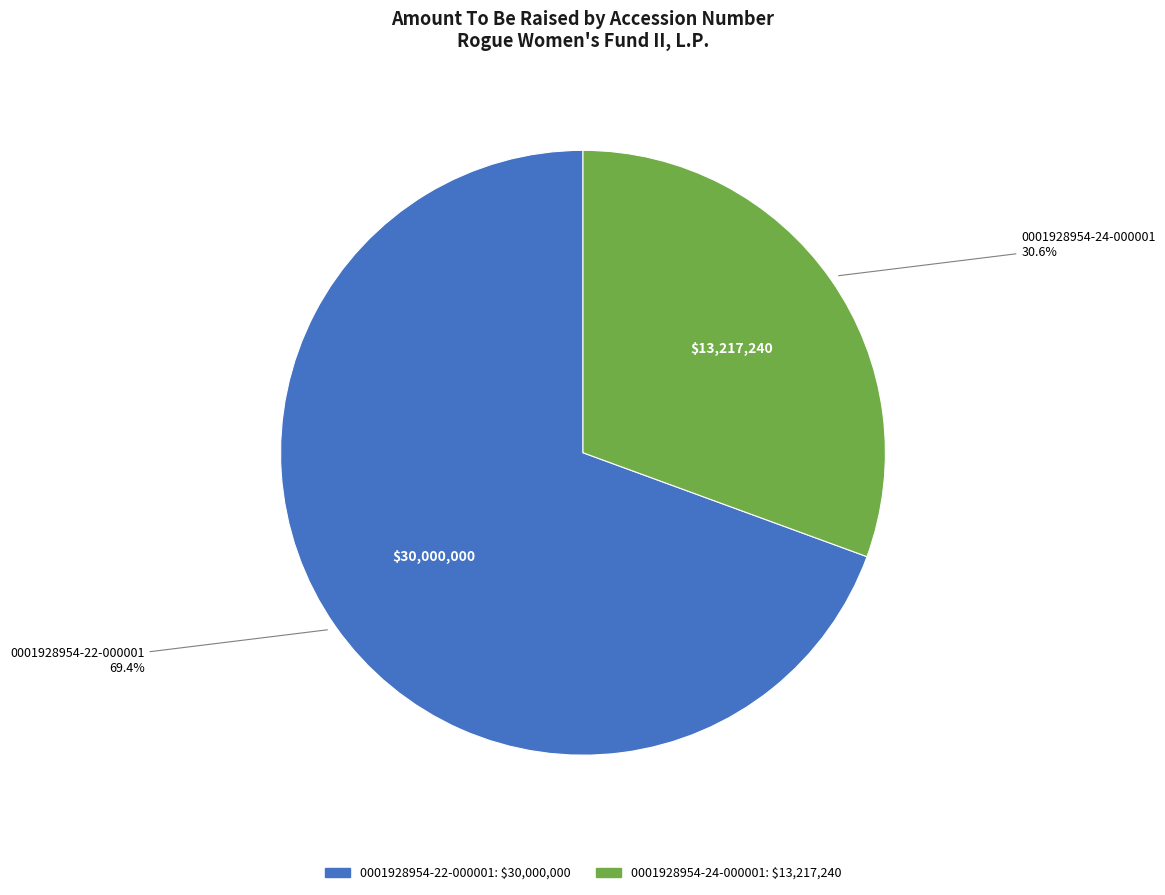

Which slice is the largest?

0001928954-22-000001